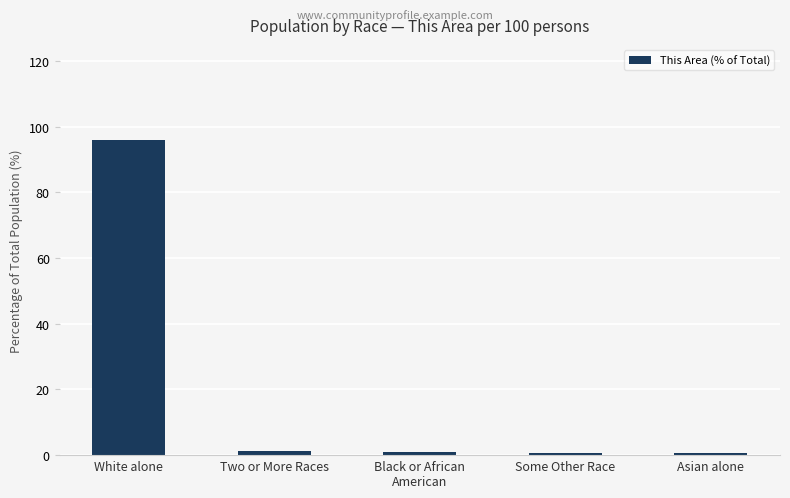

What is the sum of all values?

99.6